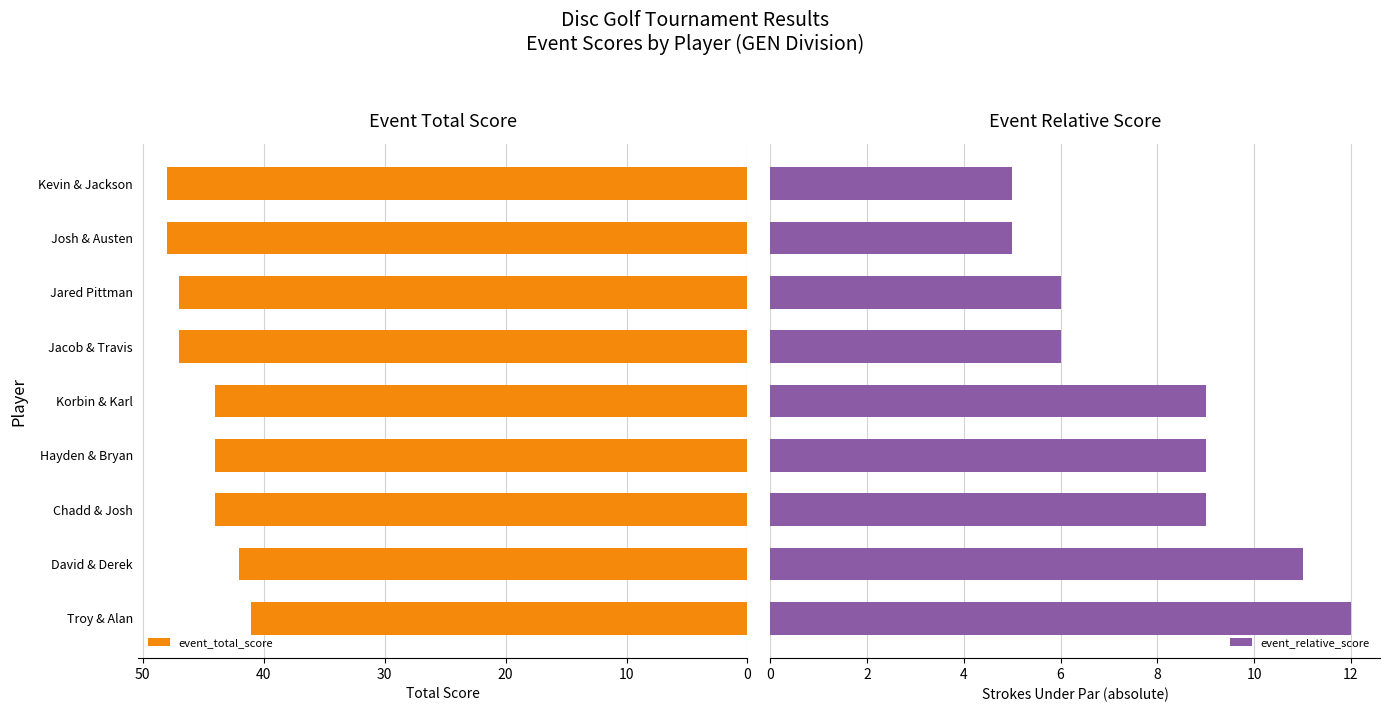

What is the sum of all event_relative_score values?

72